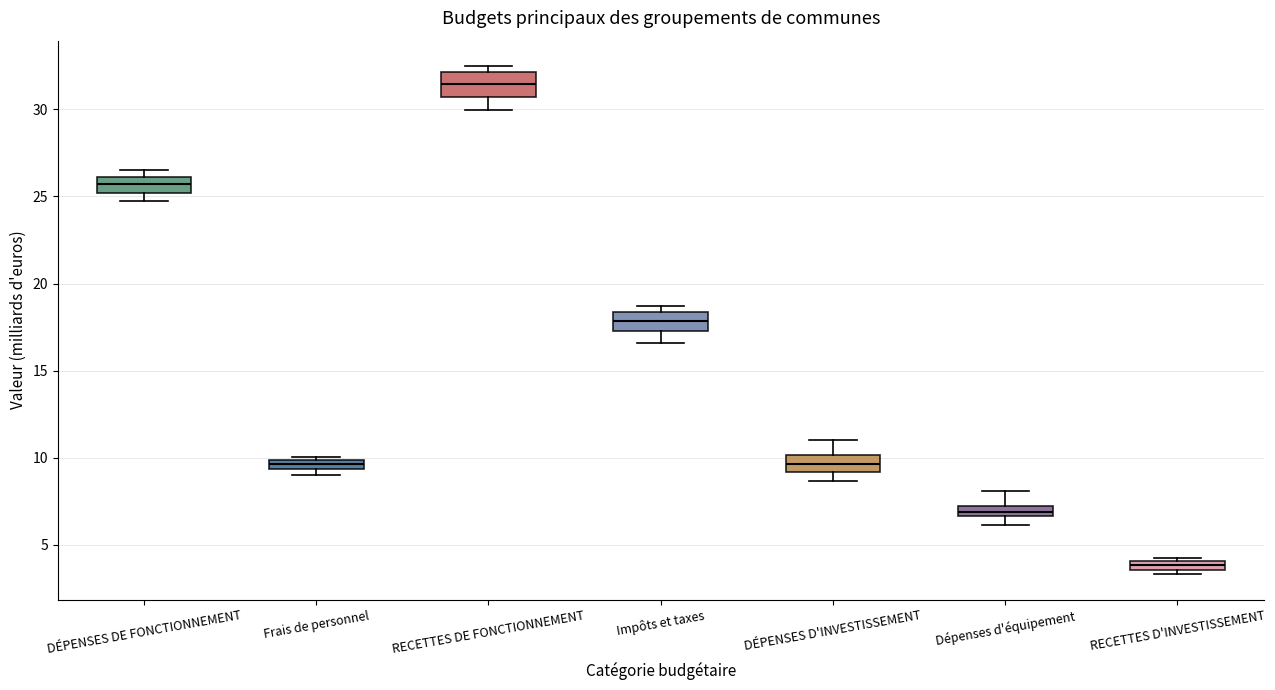

Which box has the highest median line?

RECETTES DE FONCTIONNEMENT